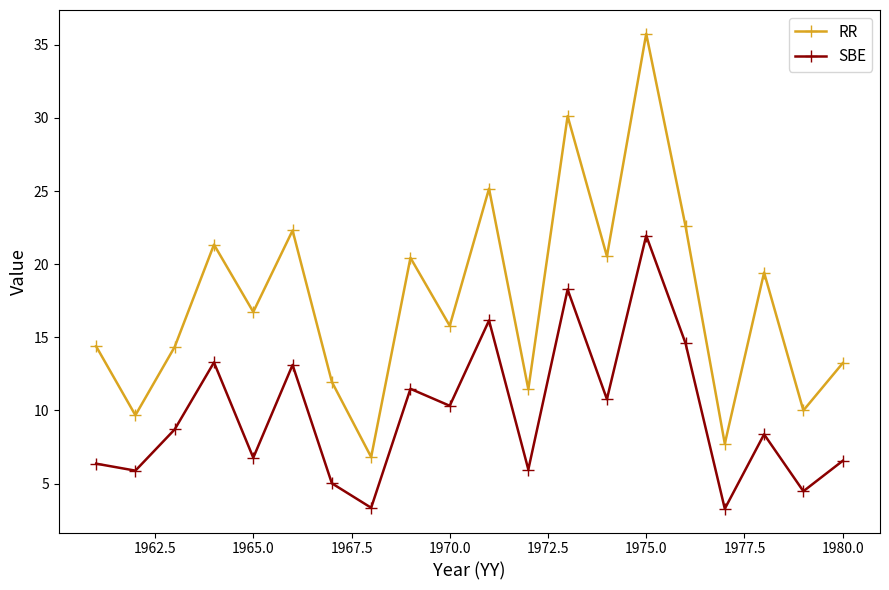

What is the value of the RR point at the 4th from the left?

21.3